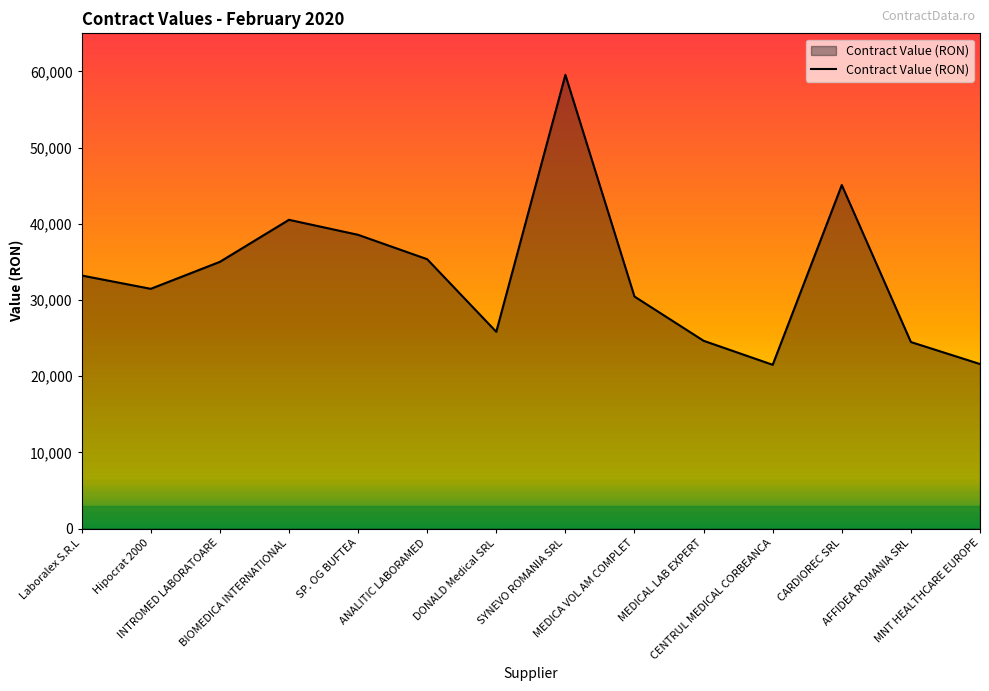

What is the change in value from Laboralex S.R.L to INTROMED LABORATOARE?

+1791.7